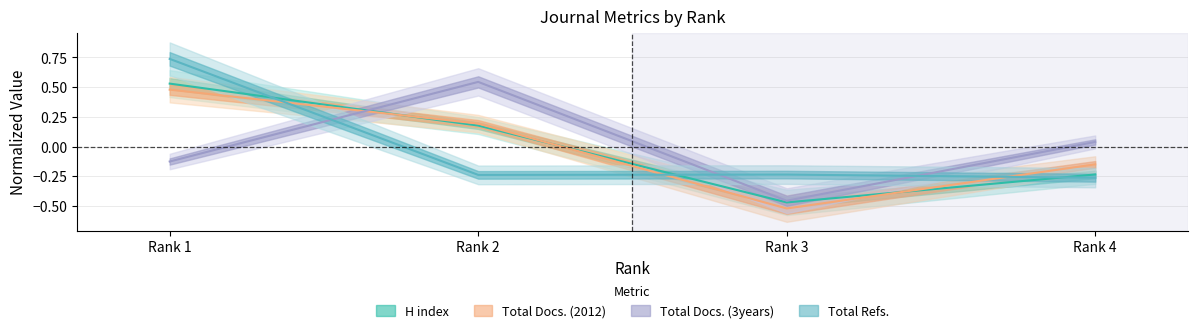

What is the value of the Total Docs. (2012) point at the 2nd from the left?

0.2